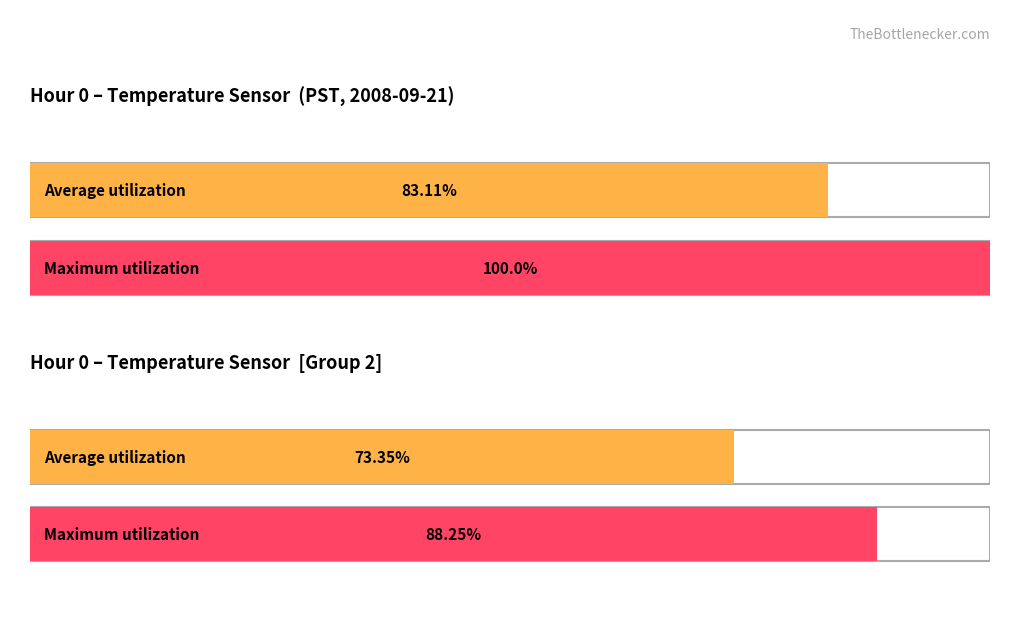

At which label does Average utilization reach its peak?

Hour 0